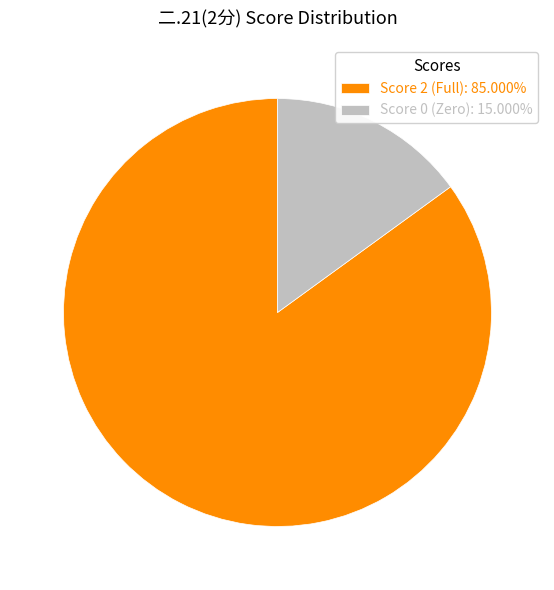

Approximately how many times larger is the value at Score 2 (Full): 85.000% compared to Score 0 (Zero): 15.000%?

5.7